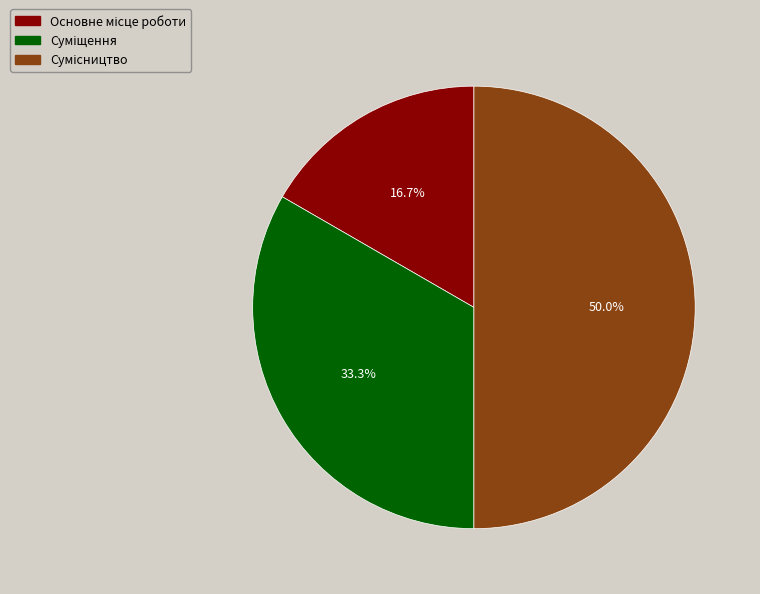

Does Сумісництво represent more than half of the total?

No